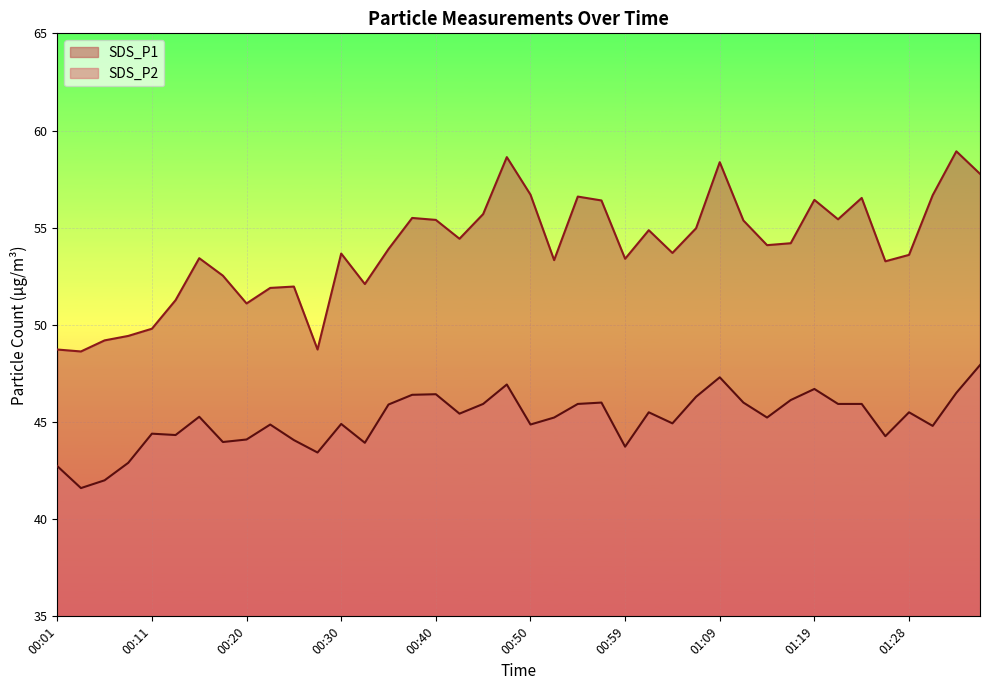

Which series has the largest total across all categories?

SDS_P1